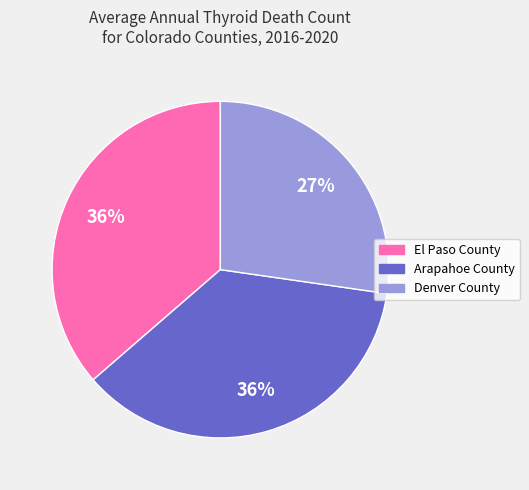

What is the ratio of the value at Arapahoe County to the value at Denver County?

1.3